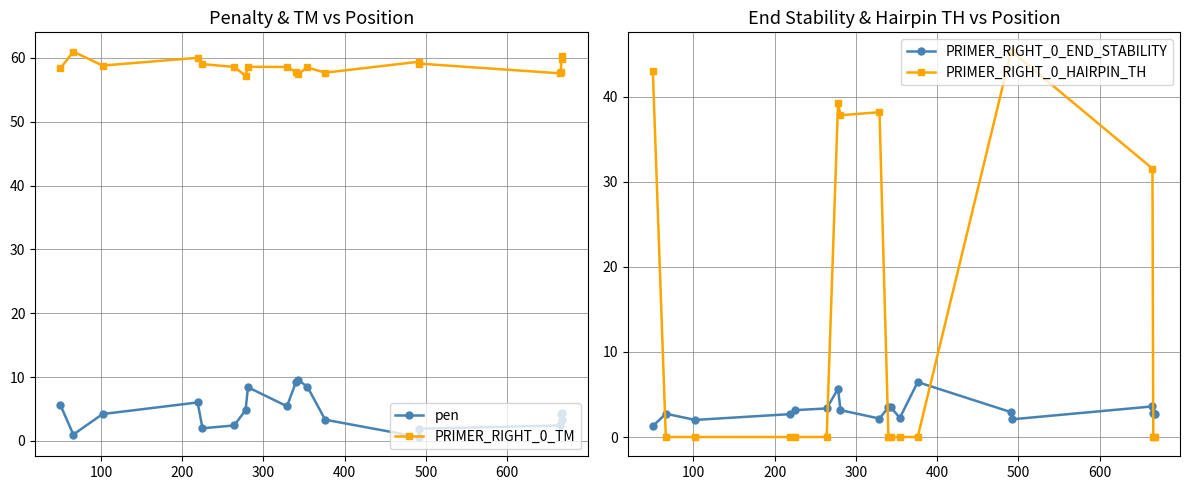

What is the maximum value for pen?

9.5